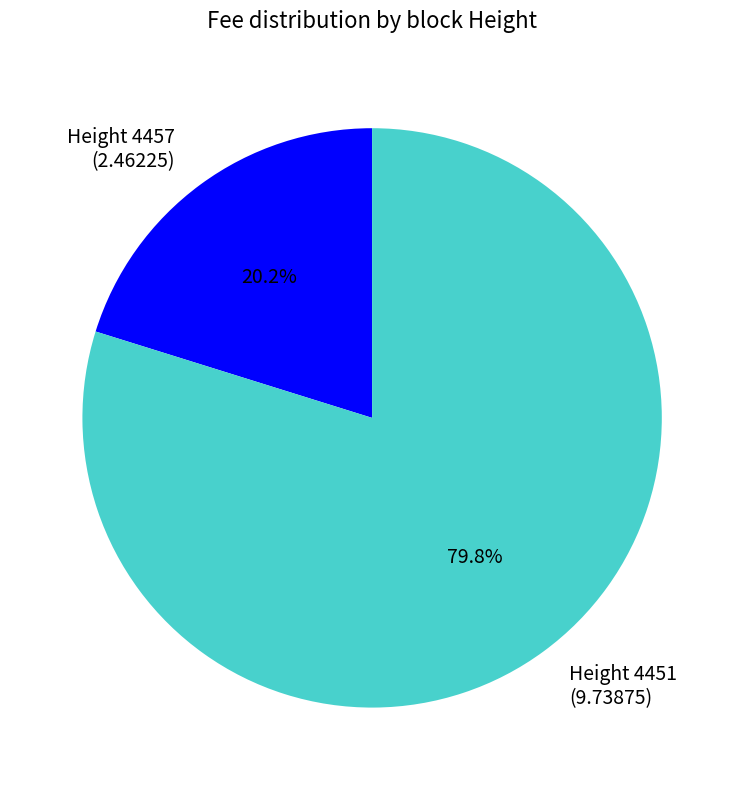

Is there any slice that represents more than half of the pie?

Yes